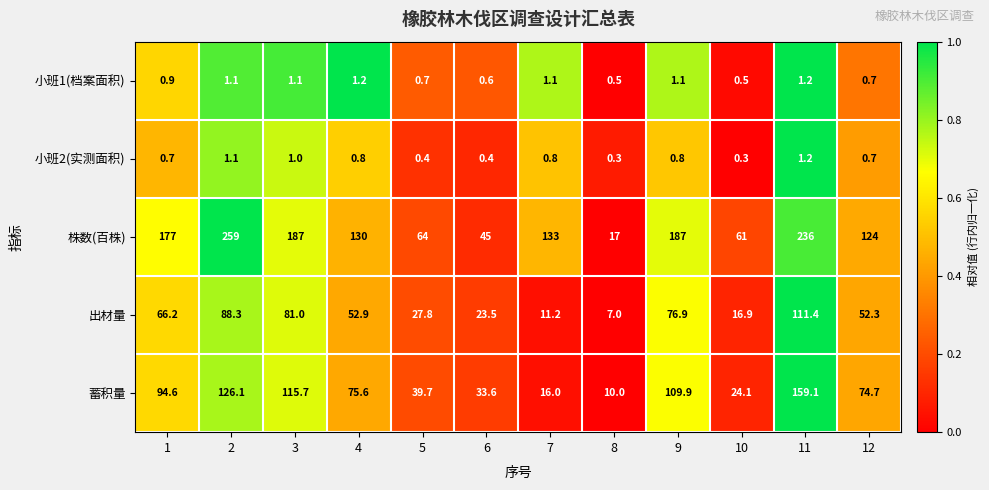

Which series has the largest total across all categories?

株数(百株)